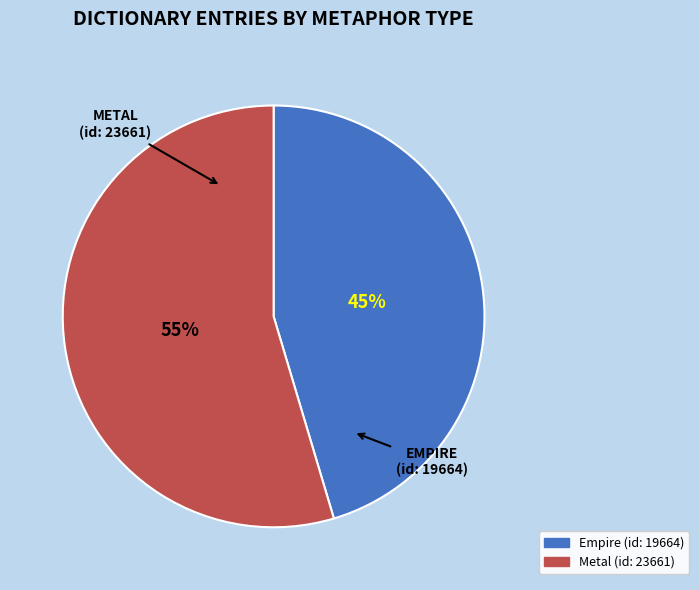

Which category has the biggest portion of the pie?

Metal (id: 23661)